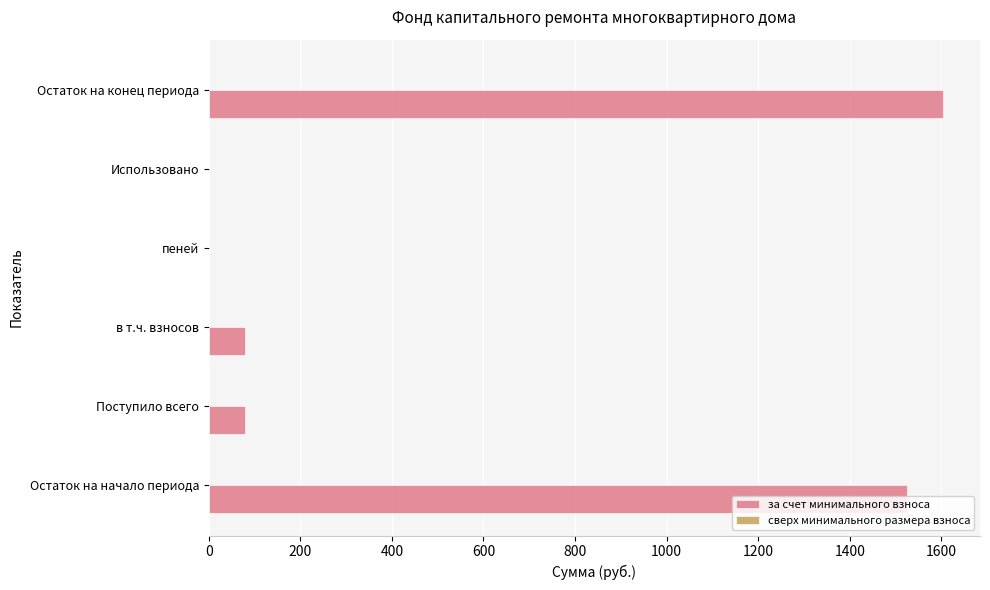

What is the approximate value at Поступило всего?

80.2